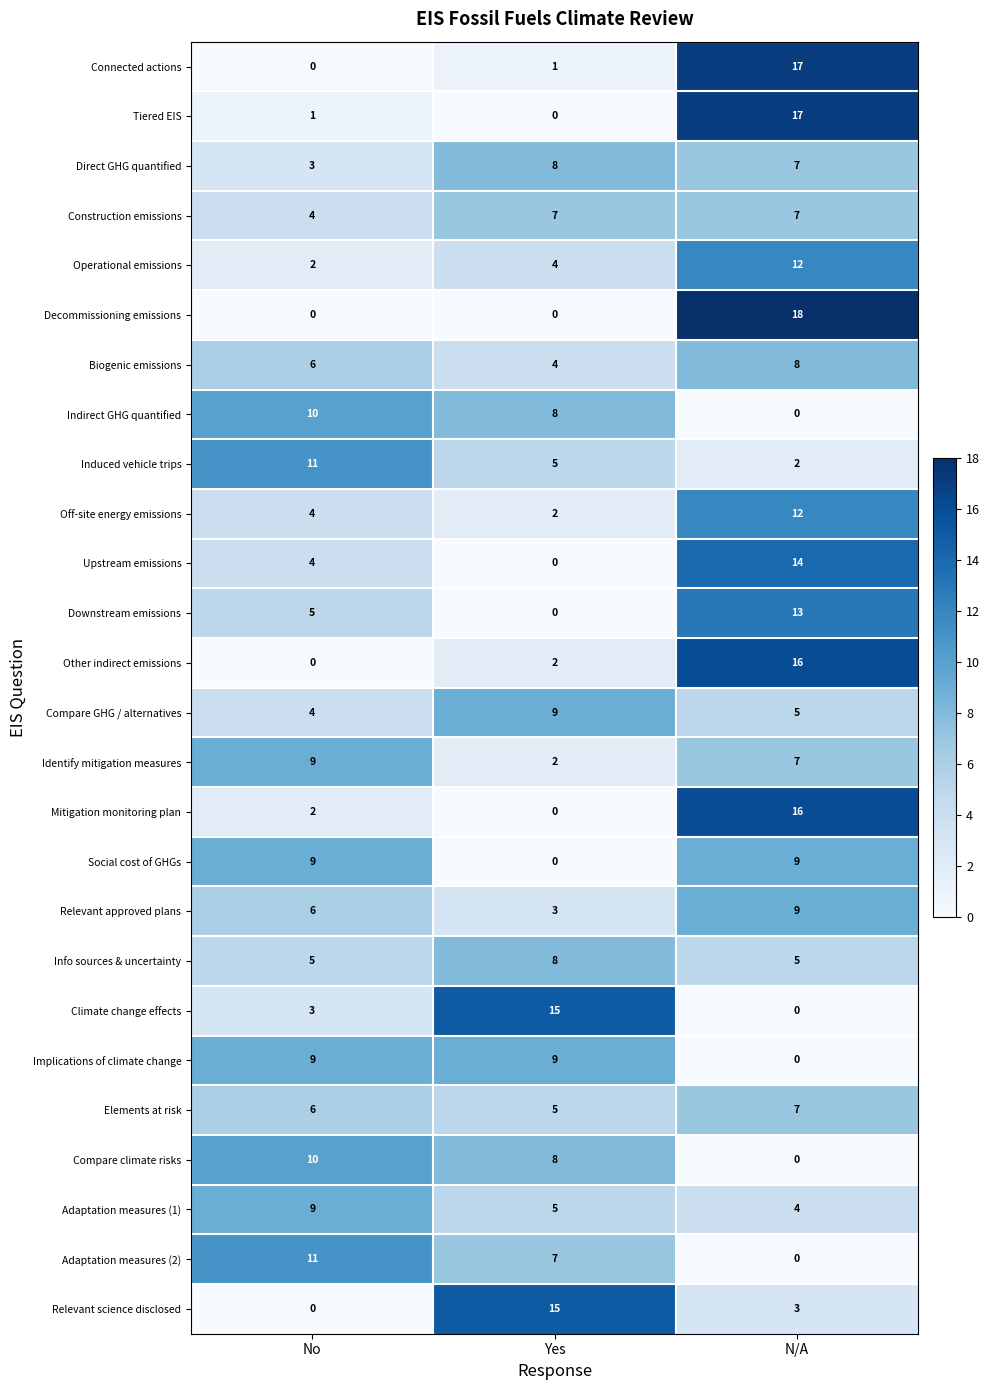

At which category is the sum across all series the highest?

N/A